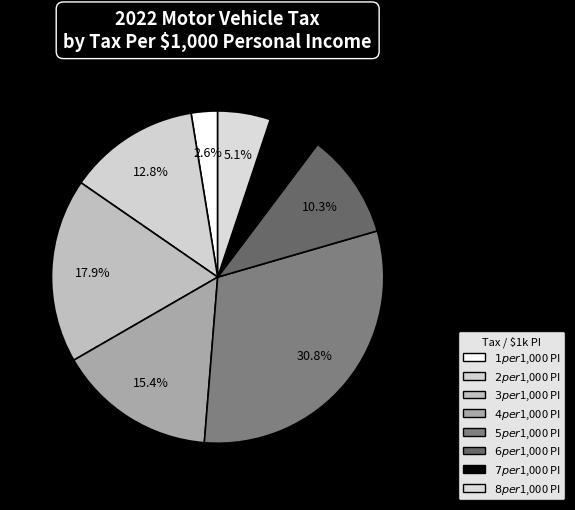

Count the number of slices in the pie.

8